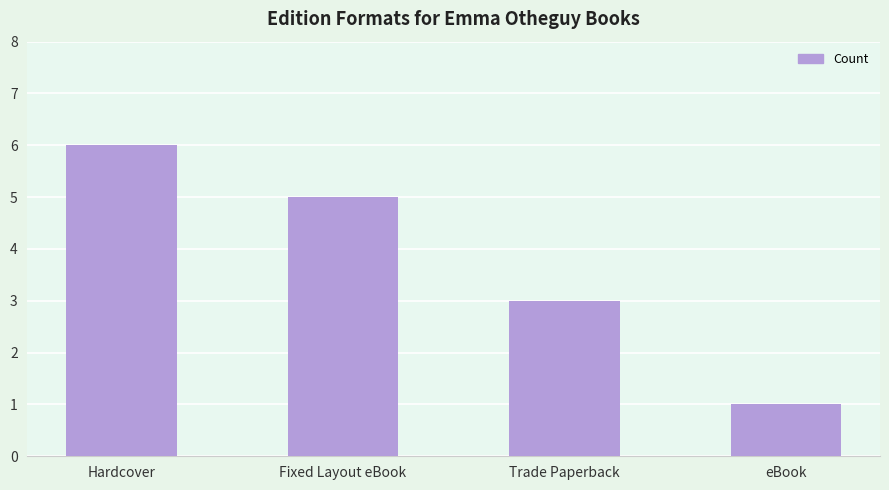

Count the number of data series in this chart.

1